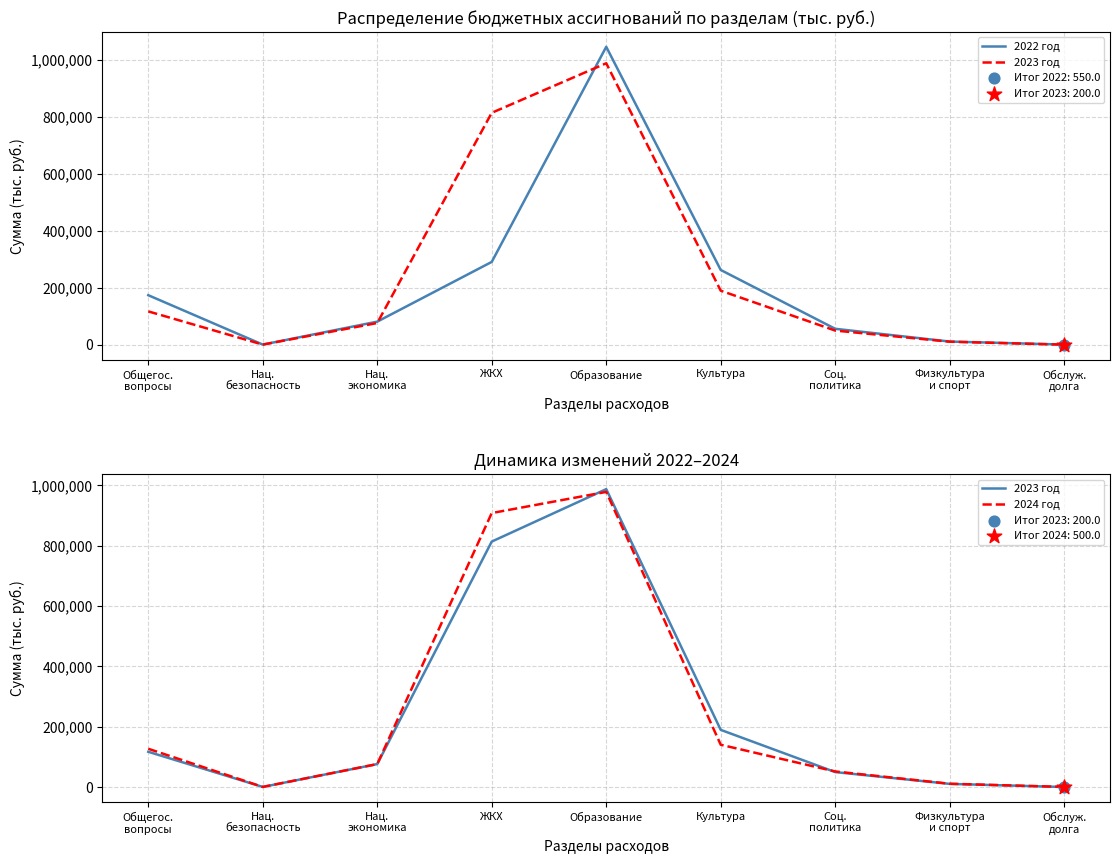

Which series has the largest total across all categories?

2024 год